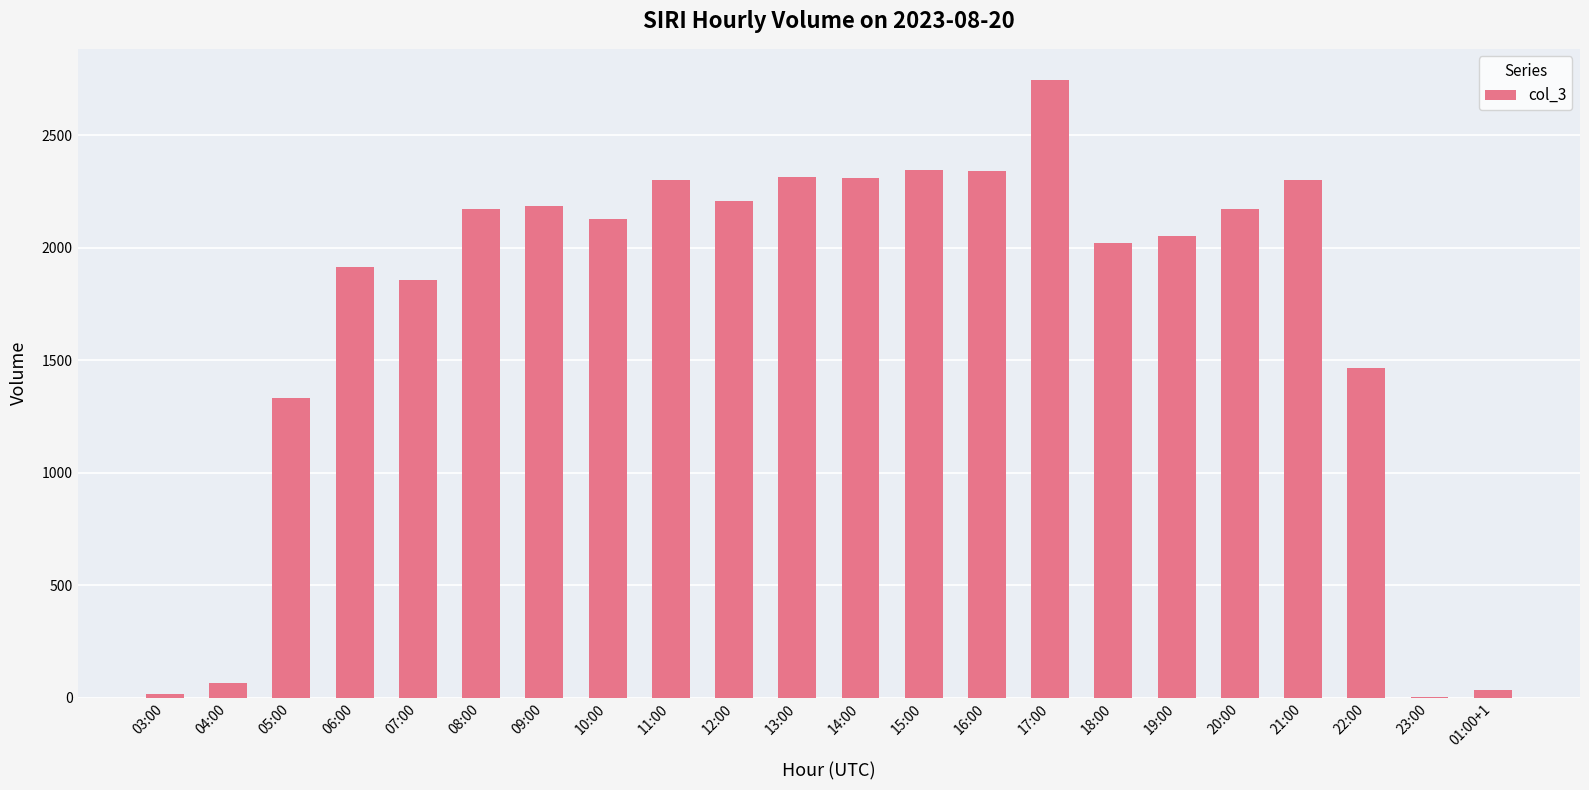

Count the number of data series in this chart.

1